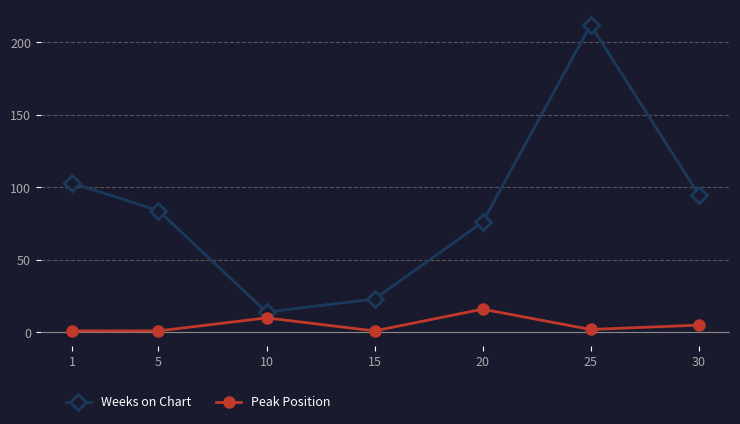

At which category is the sum across all series the highest?

25